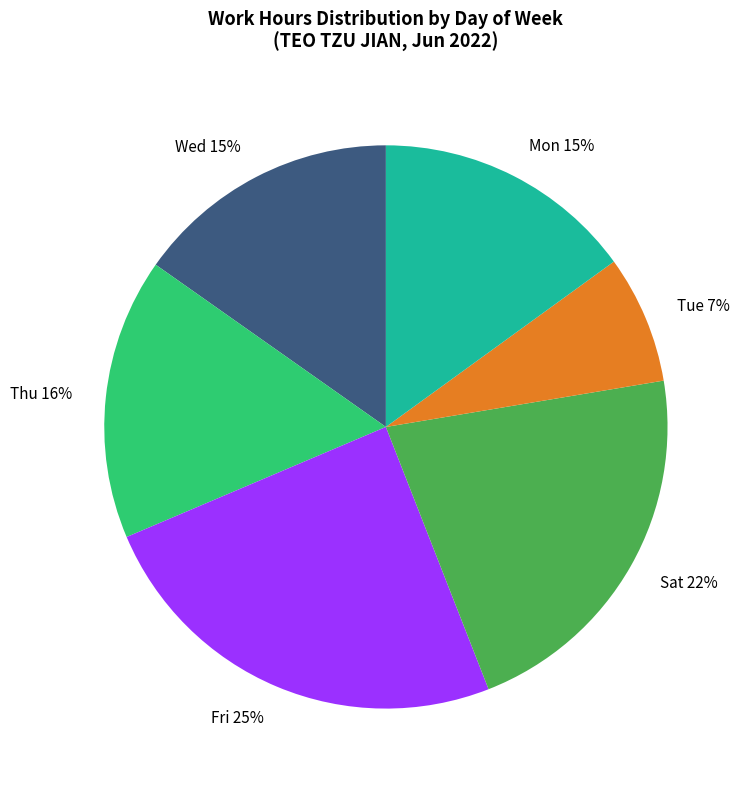

Is Wed the majority of the pie?

No